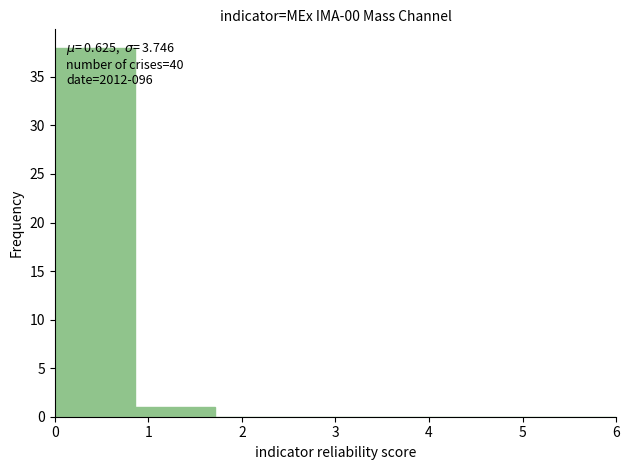

Which range on the x-axis has the tallest bar?

0.0 to 0.9